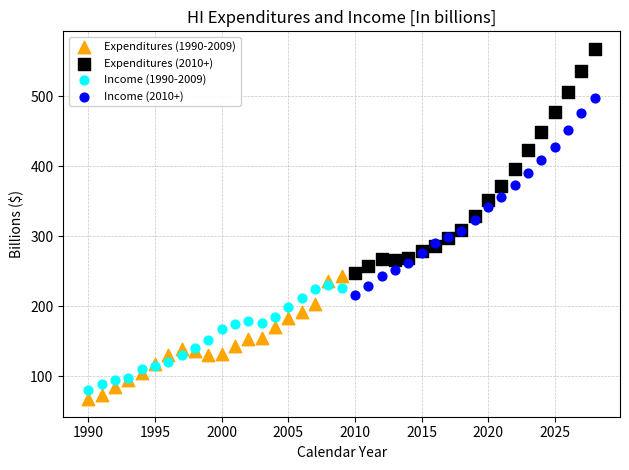

Which series contains the highest Y value?

Expenditures (2010+)